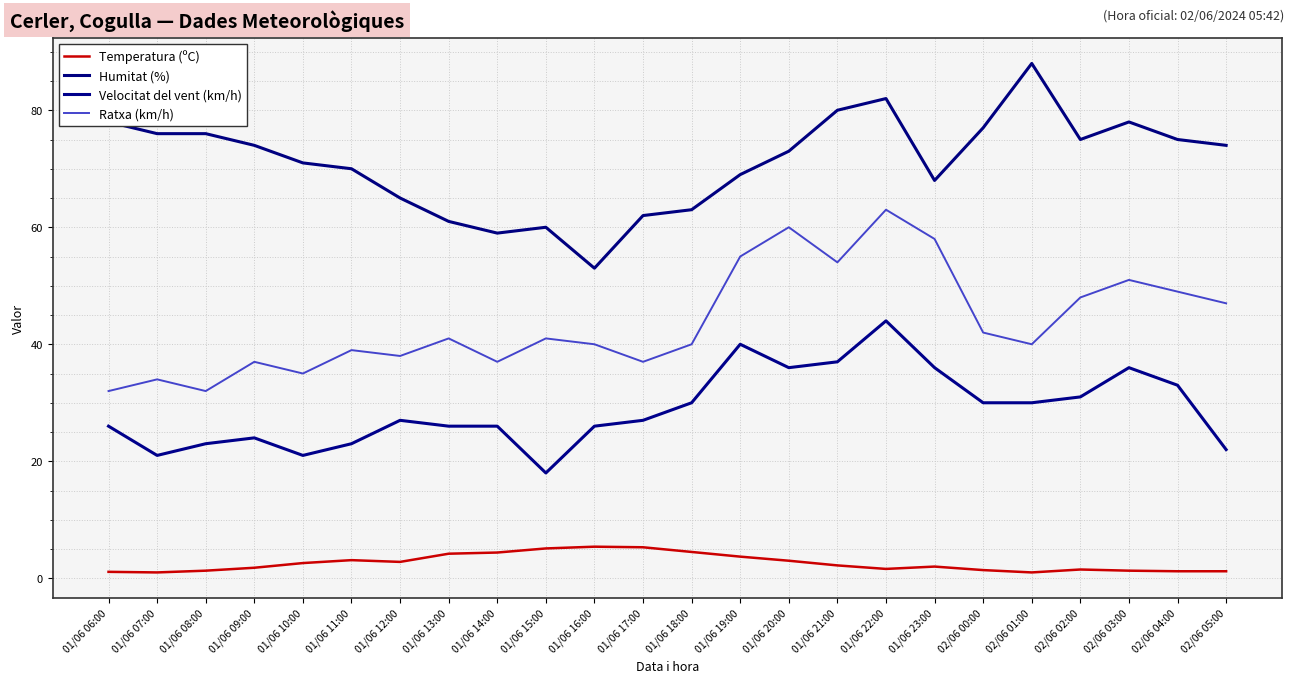

Which series has the widest spread of values?

Humitat (%)